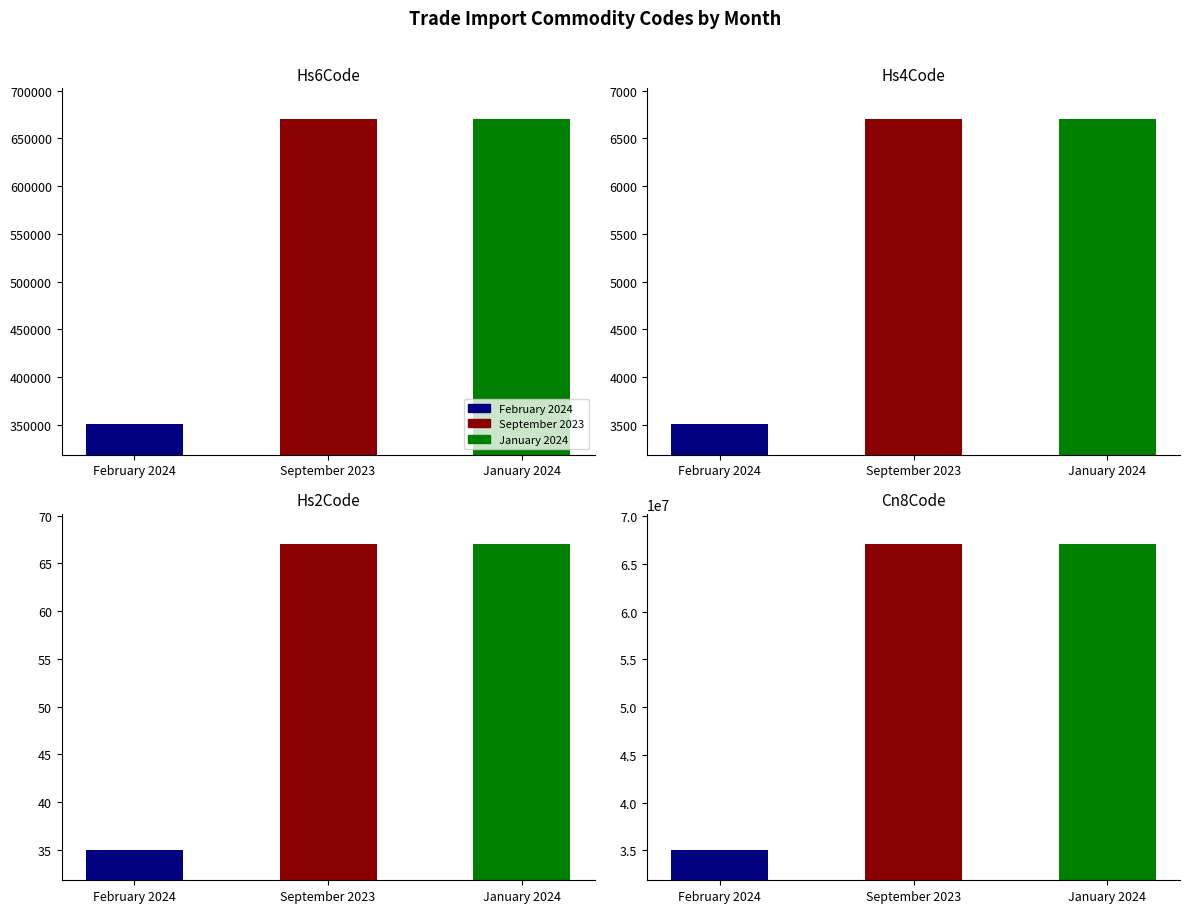

What is the label of the 1st bar from the right?

January 2024